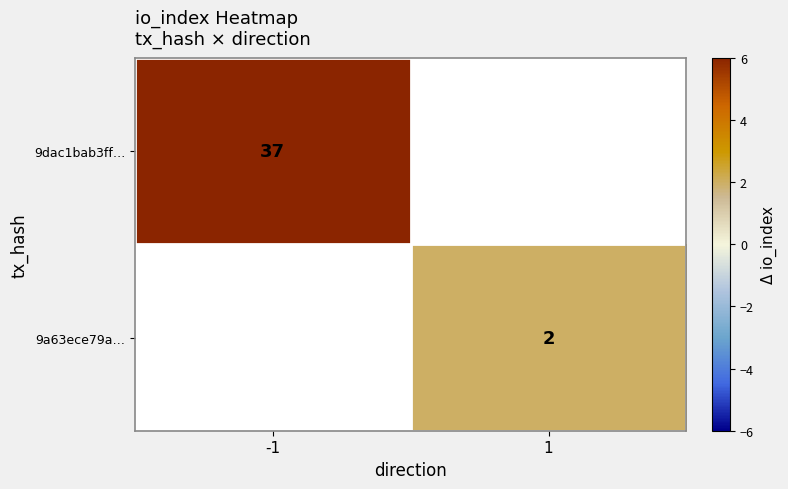

Is it true that 9a63ece79a… equals 1 at 1?

False